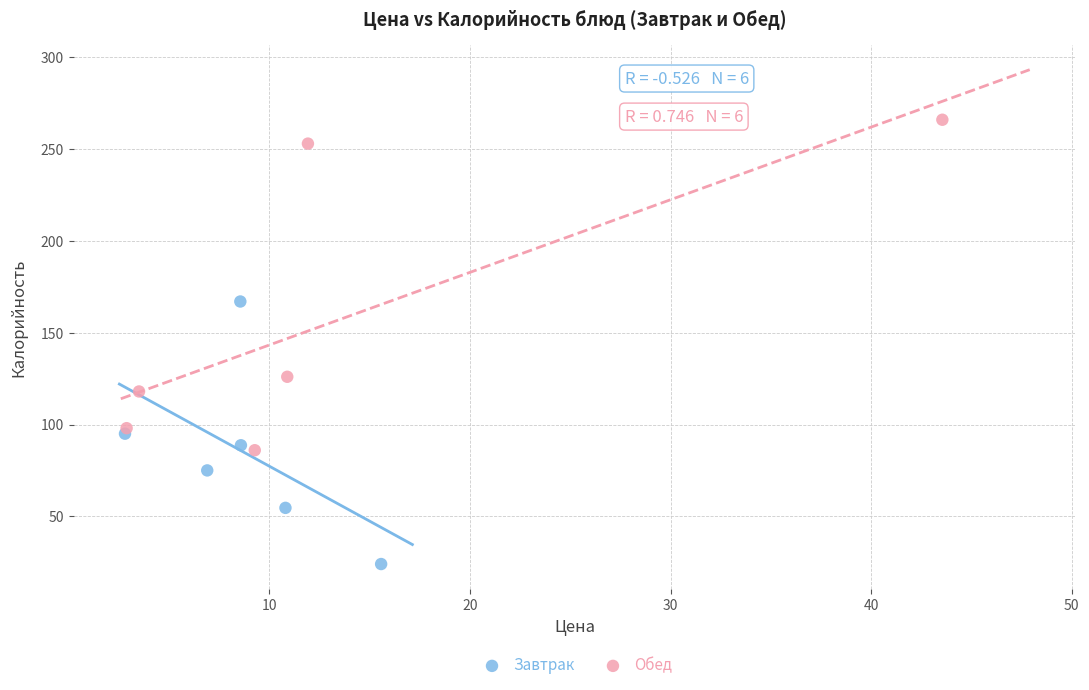

Which series contains the highest Y value?

Обед